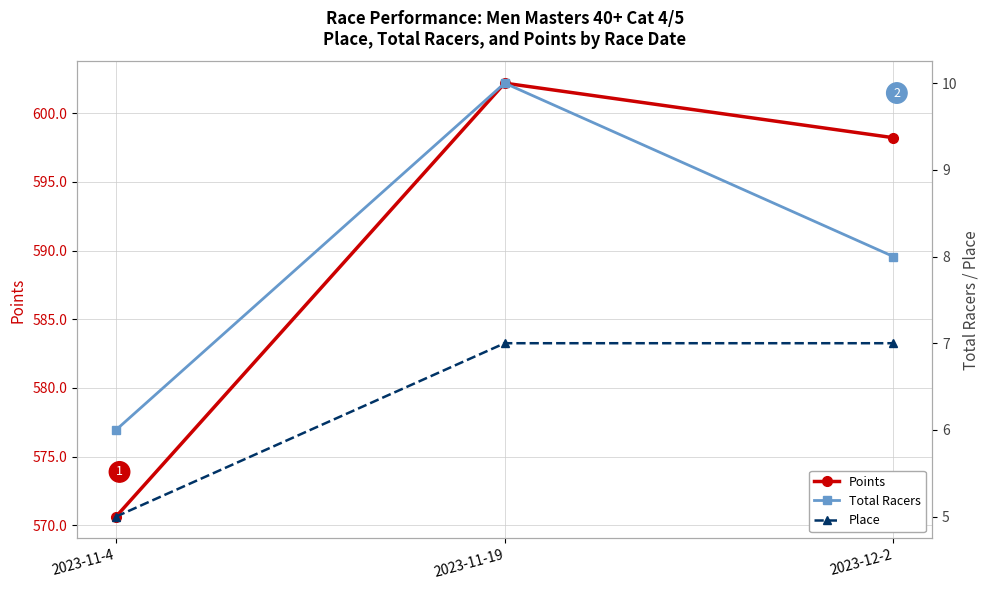

Does the chart have visible grid lines?

Yes